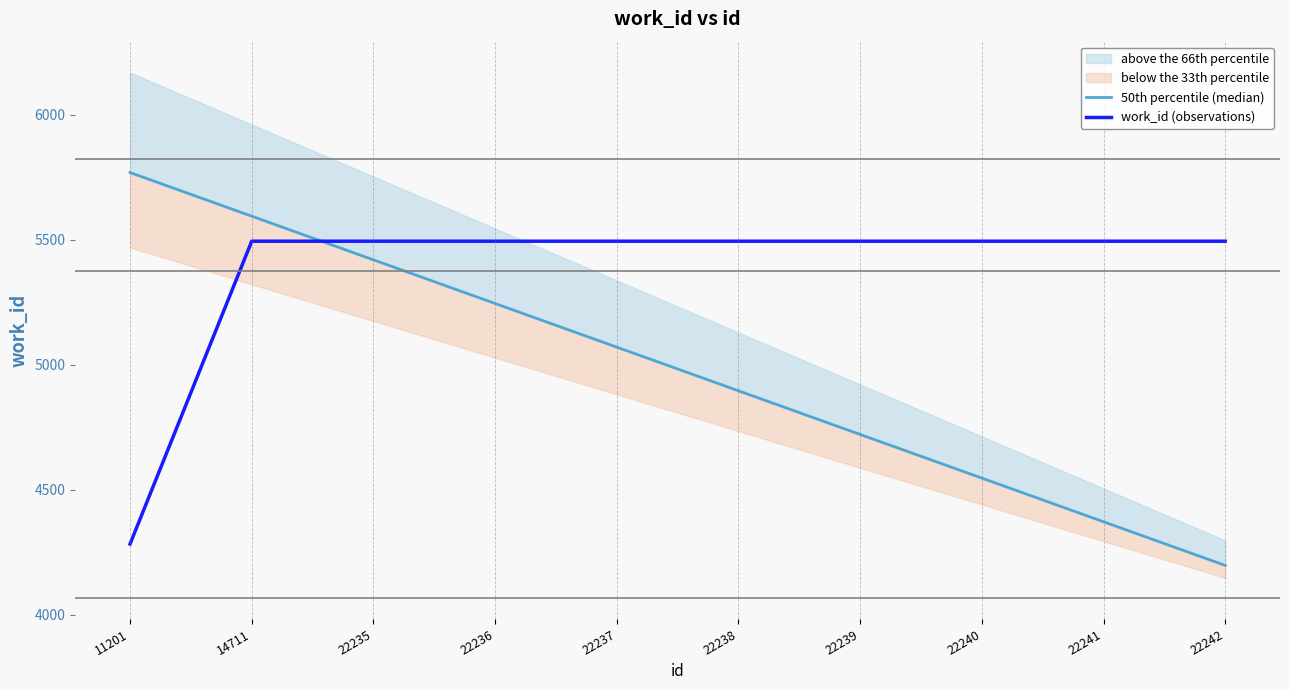

At how many categories does at least one series exceed 4950?

10